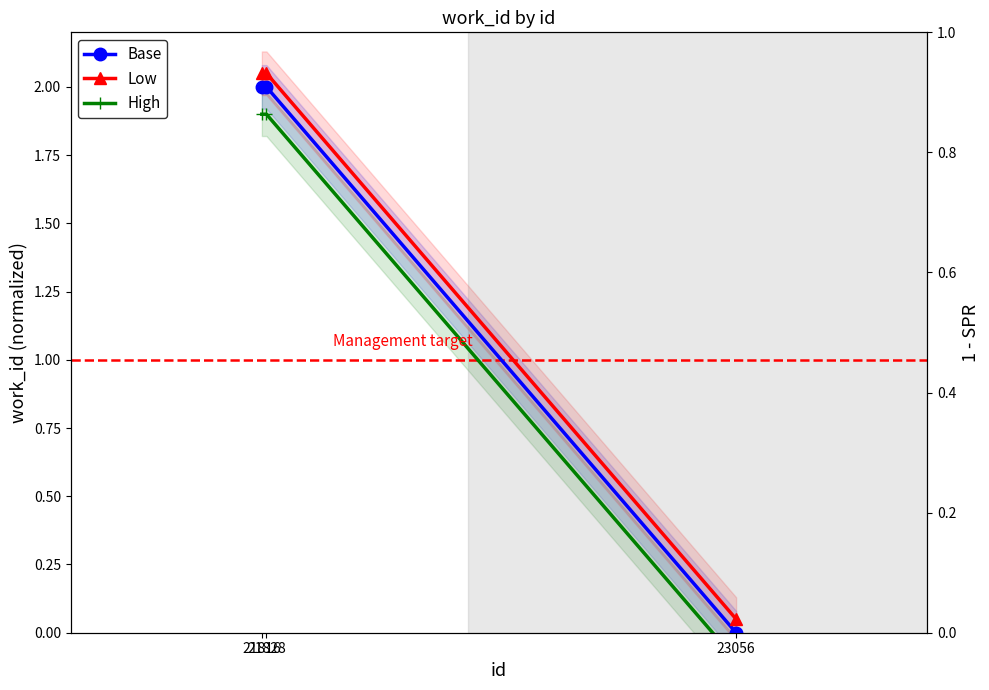

Reading left to right, extract all data points from this chart.

Base: 21816=2.0	21828=2.0	23056=0.0
Low: 21816=2.0	21828=2.0	23056=0.1
High: 21816=1.9	21828=1.9	23056=-0.1